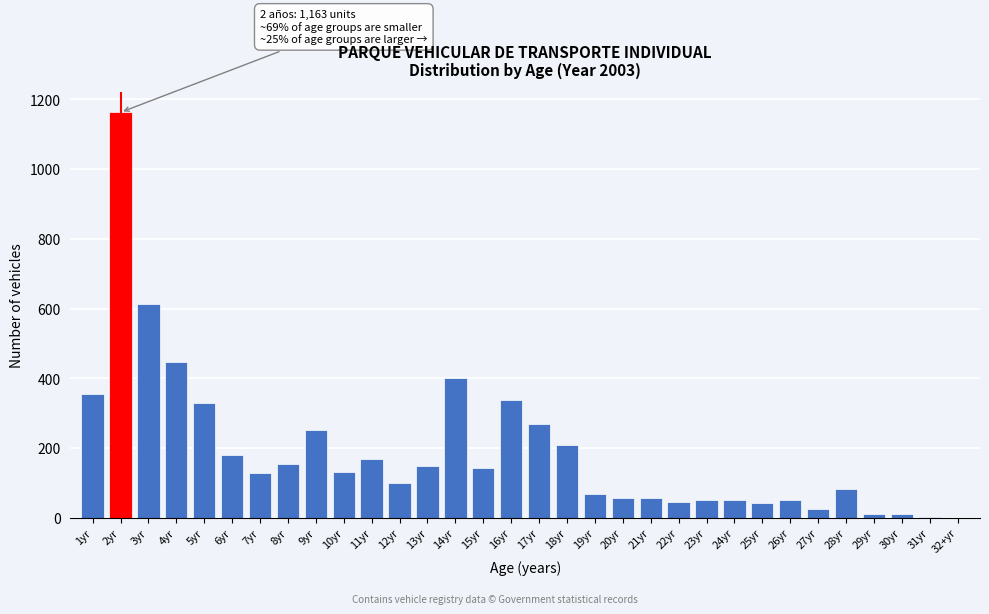

Where is the data nearest to the value 581?

3yr